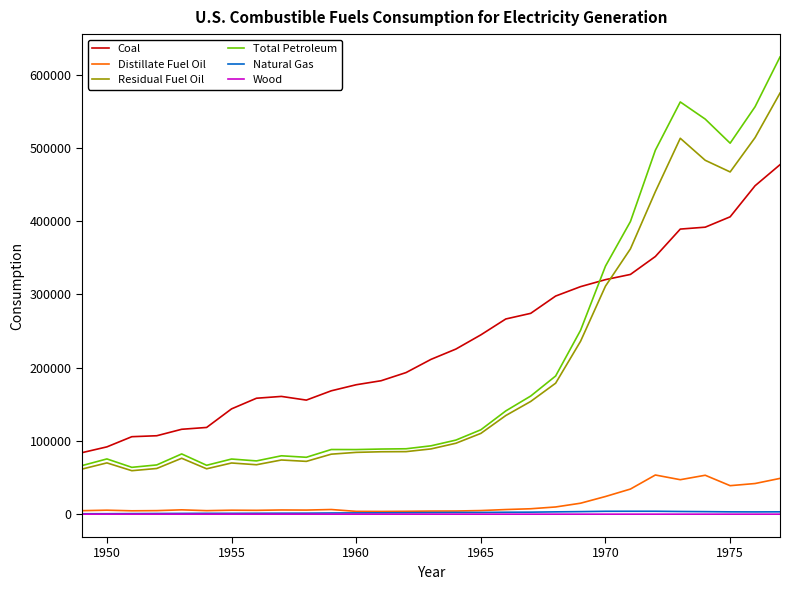

True or false: Residual Fuel Oil and Distillate Fuel Oil intersect in this chart.

False